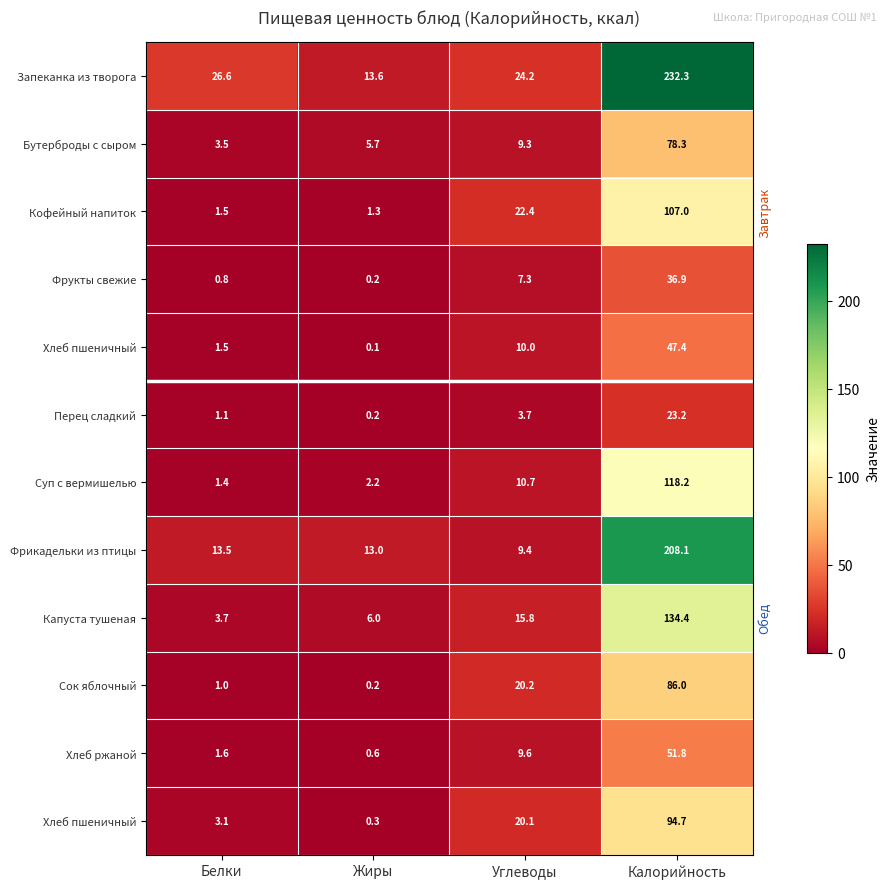

What is the total value across all series at Калорийность?

1218.3